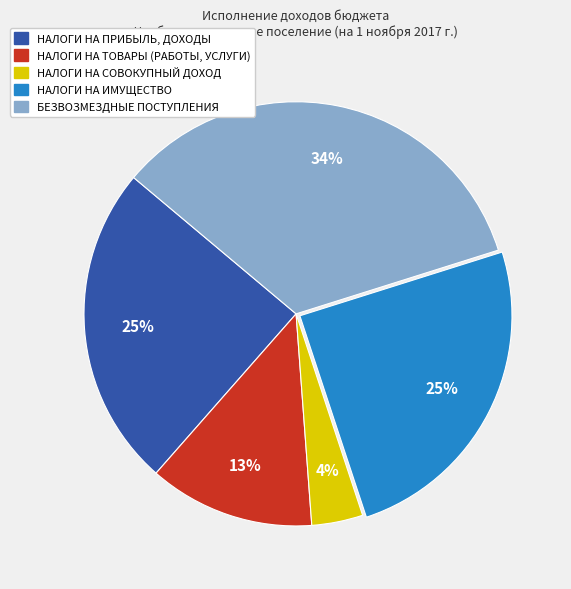

What percentage is the НАЛОГИ НА СОВОКУПНЫЙ ДОХОД slice, to the nearest percent?

4%